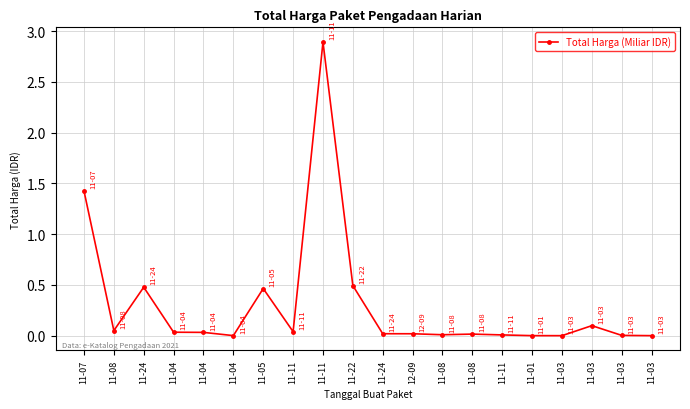

How many interior local valleys (lower than both neighbors) does the data have?

5